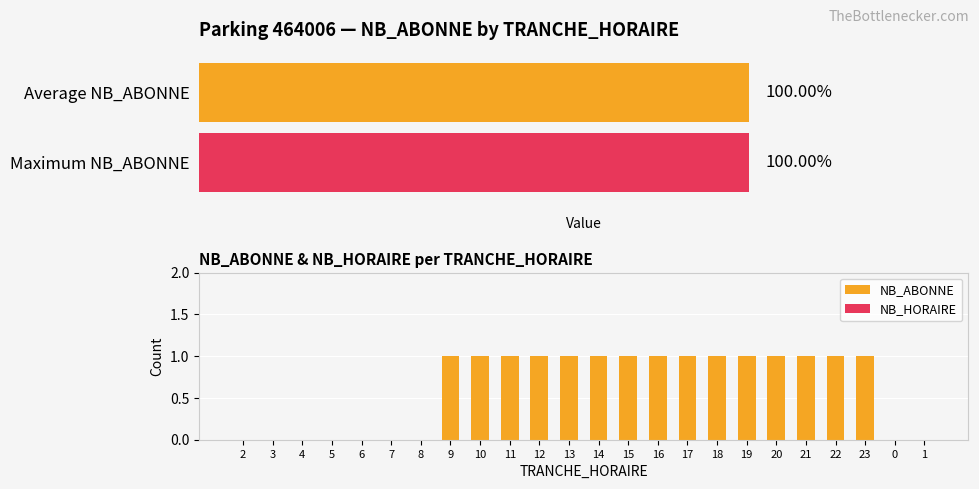

Reading left to right, transcribe all the data shown in this chart.

NB_ABONNE: 2=0	3=0	4=0	5=0	6=0	7=0	8=0	9=1	10=1	11=1	12=1	13=1	14=1	15=1	16=1	17=1	18=1	19=1	20=1	21=1	22=1	23=1	0=0	1=0
NB_HORAIRE: 2=0	3=0	4=0	5=0	6=0	7=0	8=0	9=0	10=0	11=0	12=0	13=0	14=0	15=0	16=0	17=0	18=0	19=0	20=0	21=0	22=0	23=0	0=0	1=0